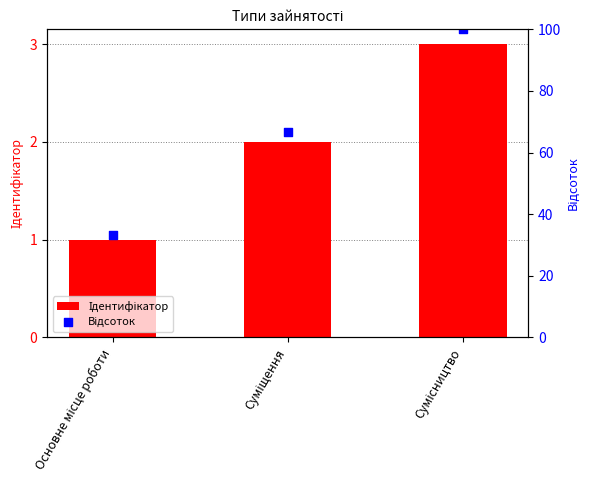

At which category is the sum across all series the highest?

Сумісництво